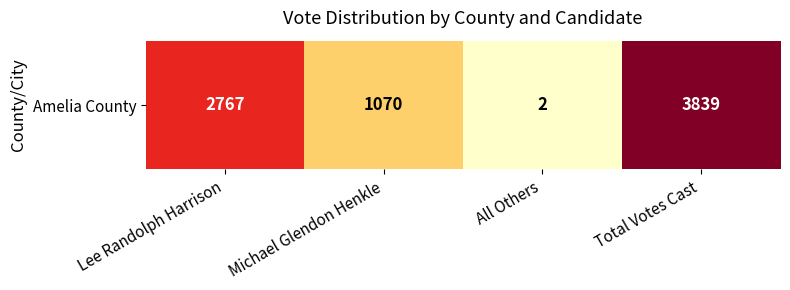

The chart shows a value of 1070 at Michael Glendon Henkle. True or false?

True